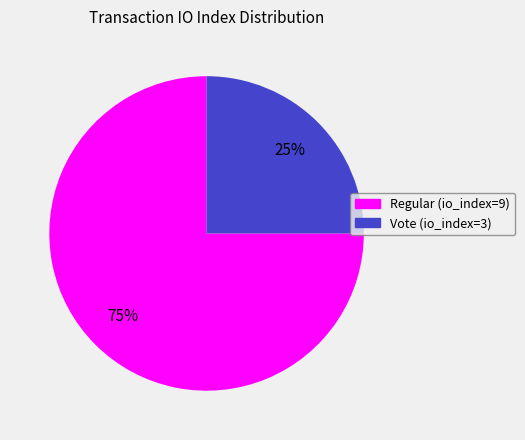

Does Regular (io_index=9) account for over 50% of the chart?

Yes